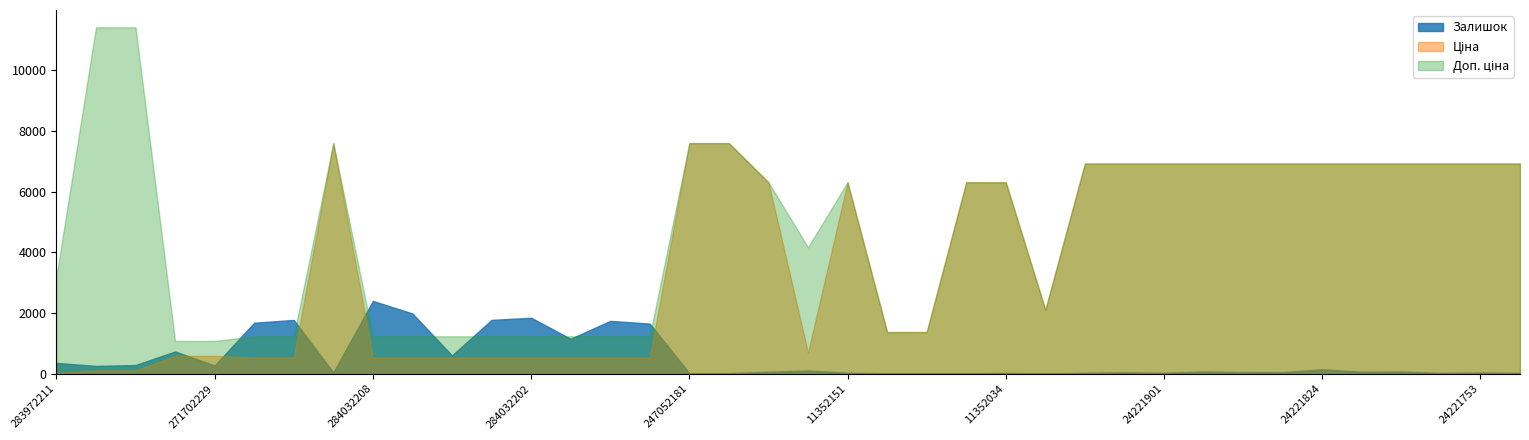

How many values in the Ціна series are below 6308?

19